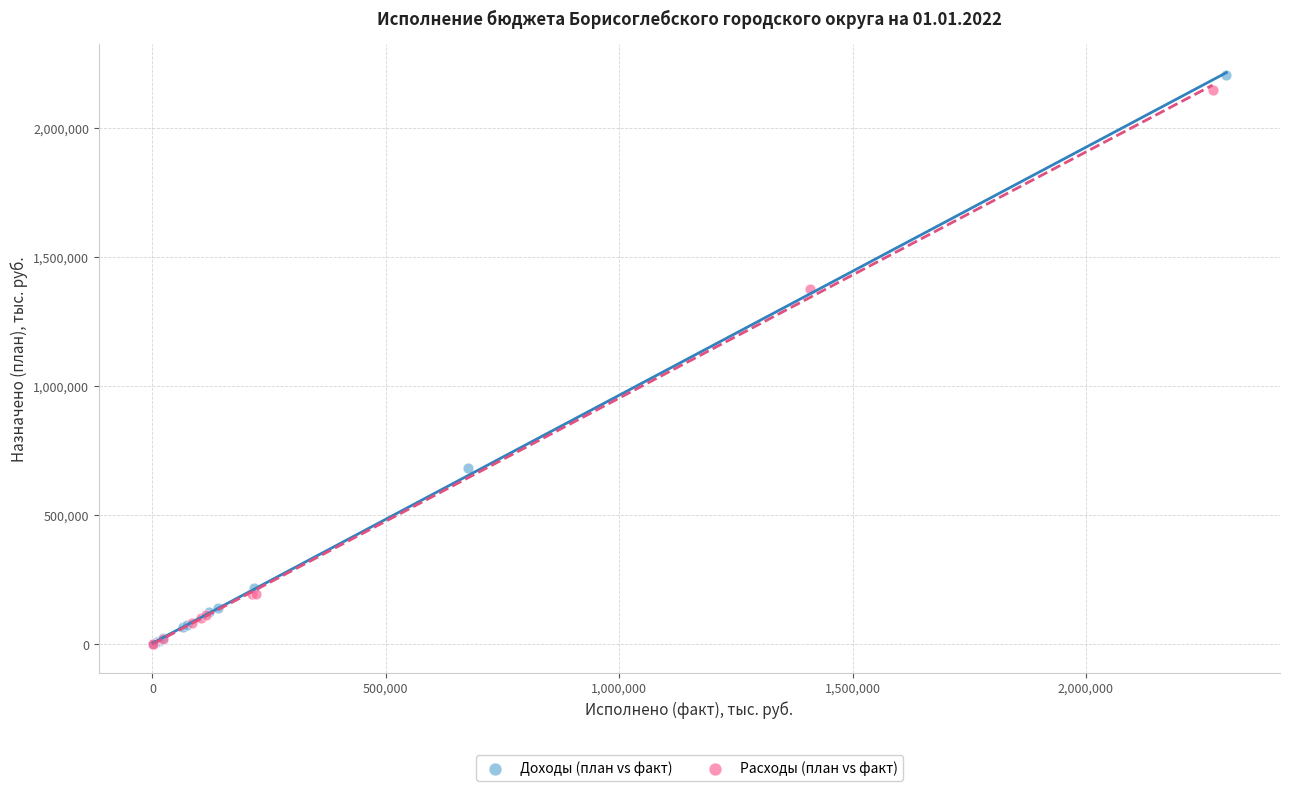

Which series has the largest Y range (max minus min)?

Доходы (план vs факт)